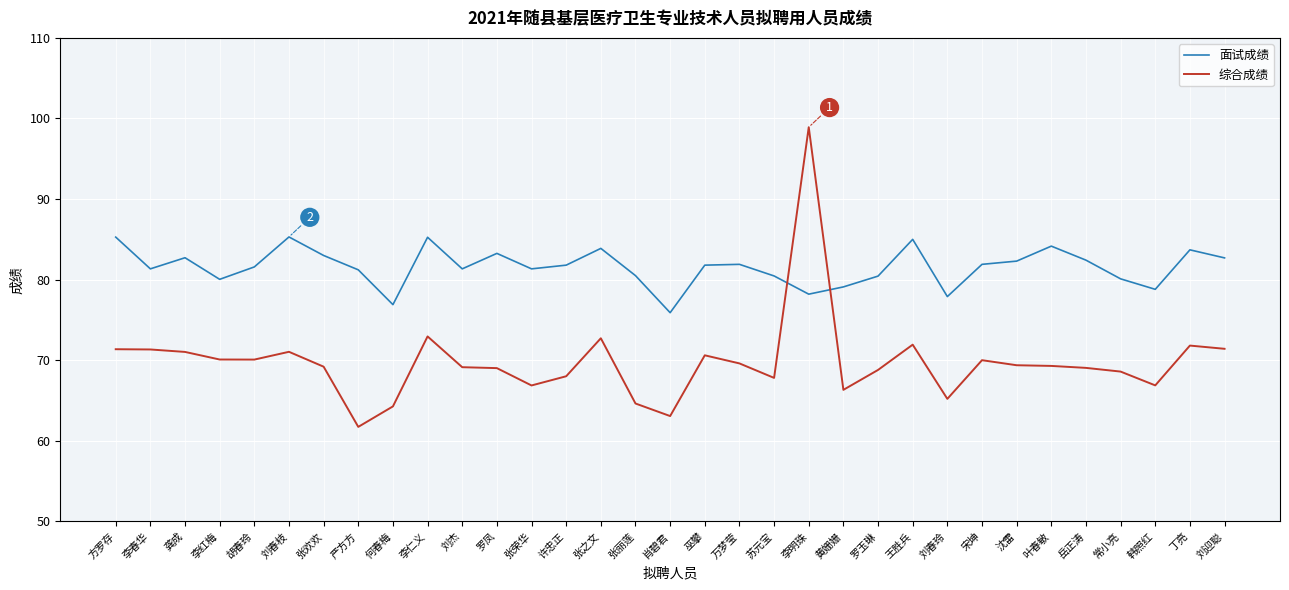

What value does the 面试成绩 series have at 苏元宝?

80.5